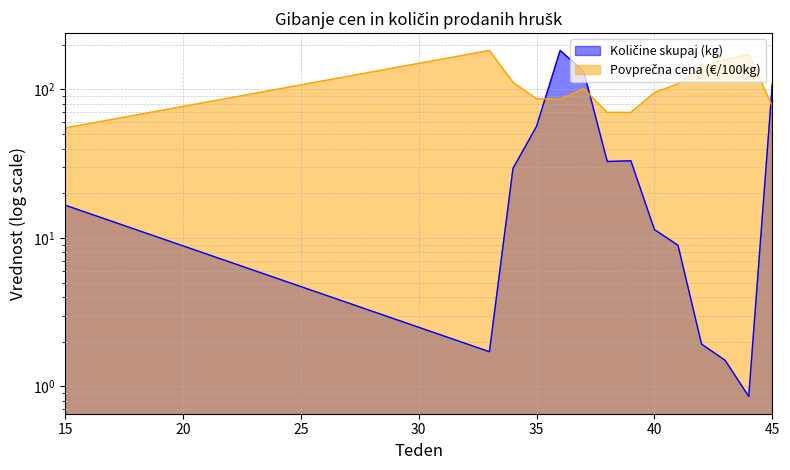

At how many categories does at least one series exceed 129?

6